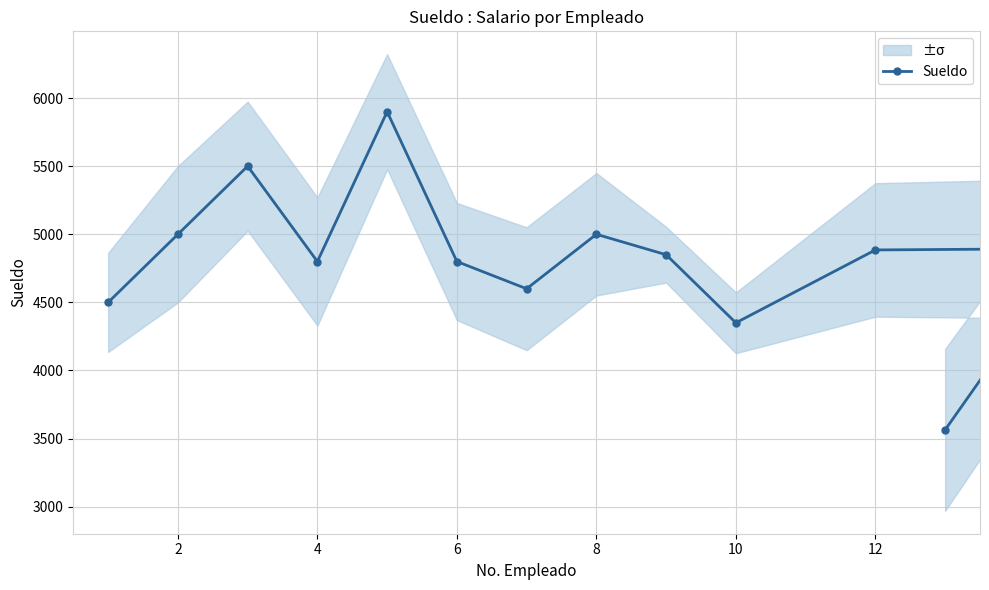

Where is the data nearest to the value 4732?

4